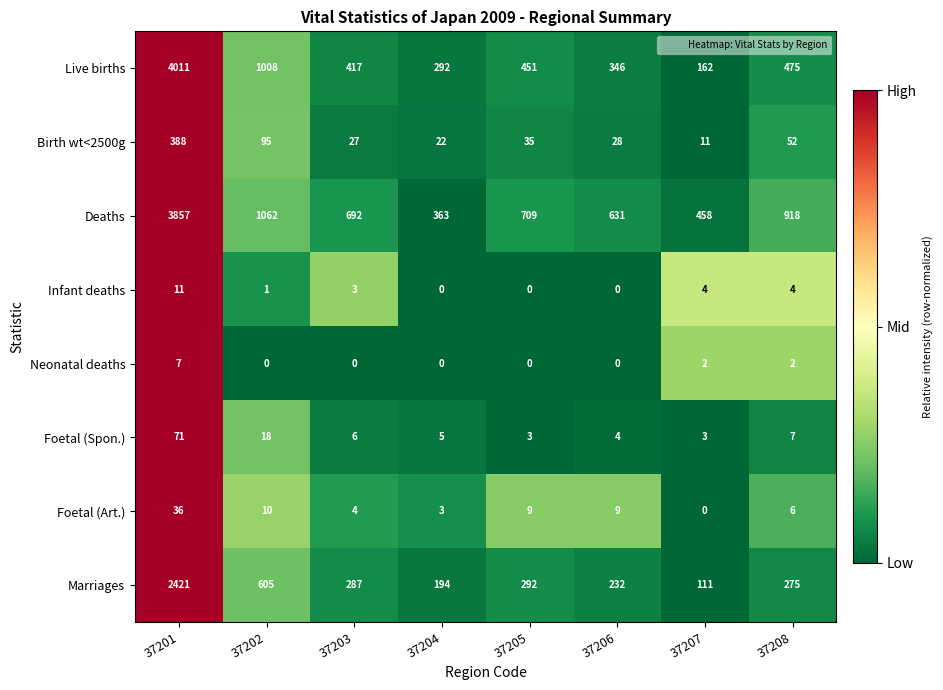

Which series changed the most between 37202 and 37206?

Live births